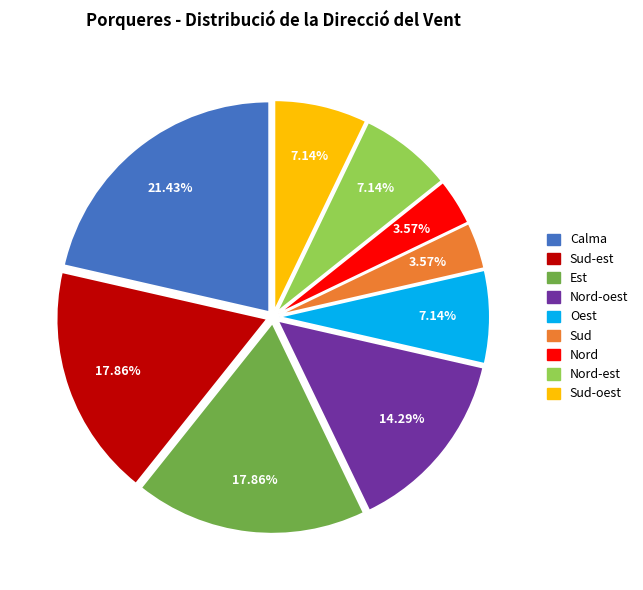

Is there a majority slice in this chart?

No